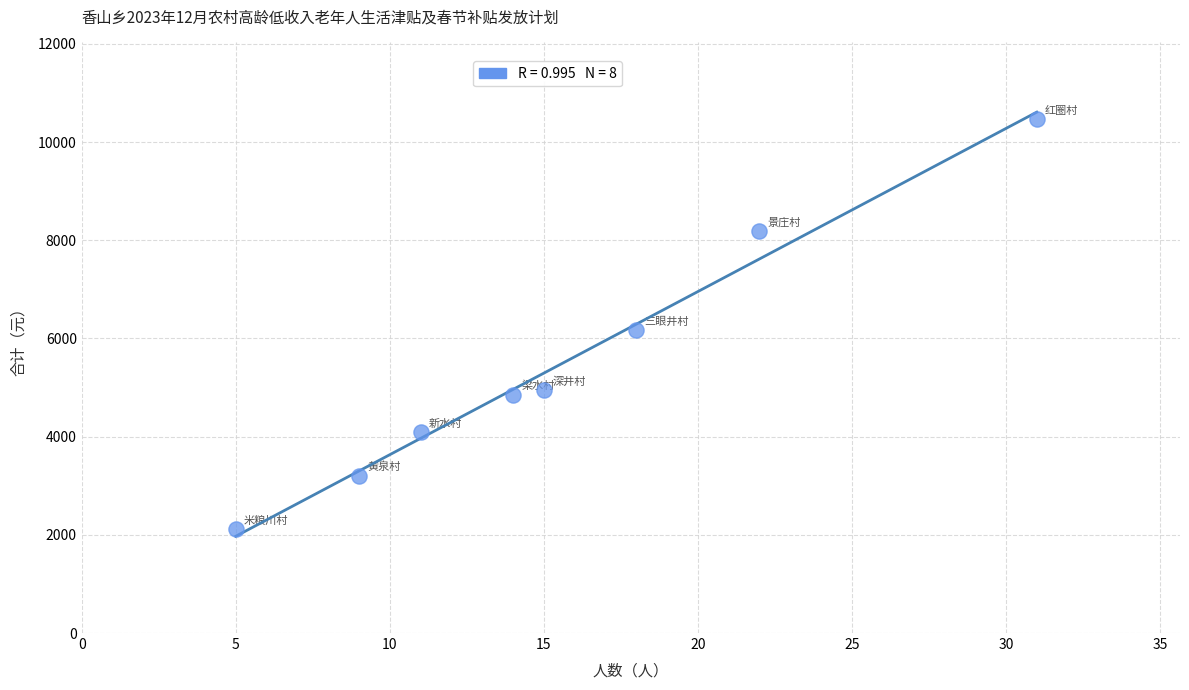

What is the average X value?

16